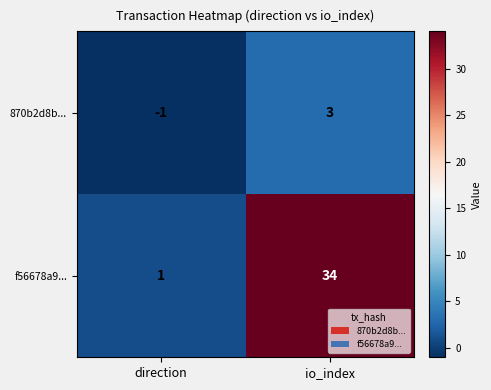

How many distinct data groups are displayed?

2